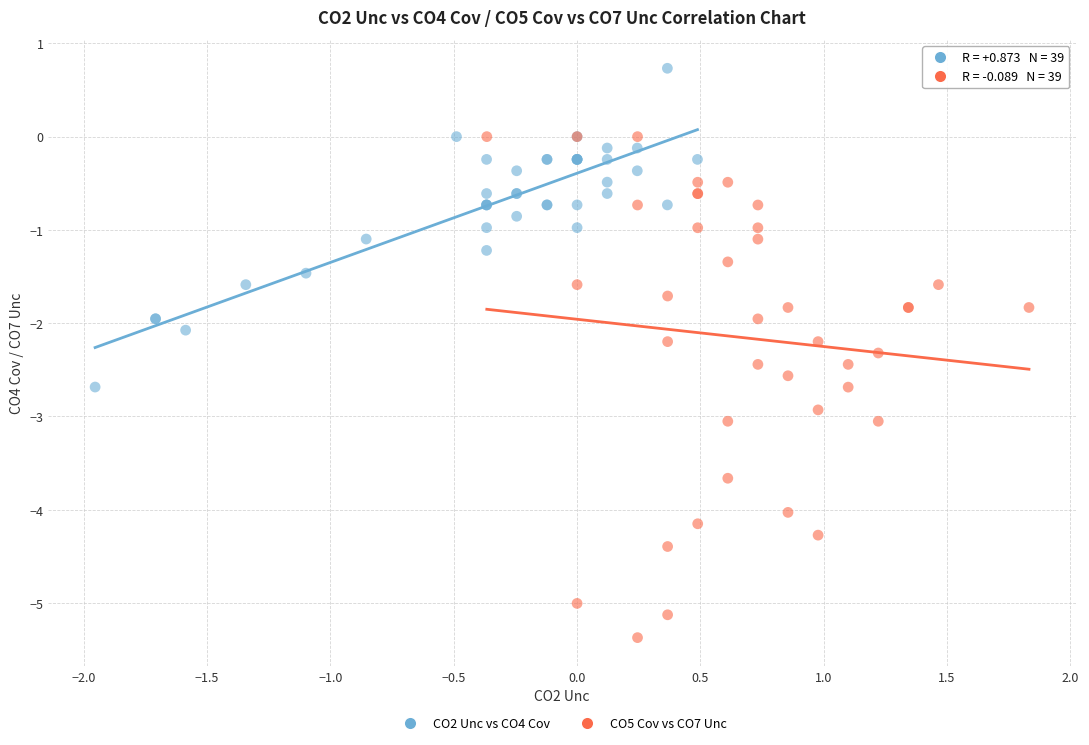

Which series has the widest spread of Y values?

CO5 Cov vs CO7 Unc